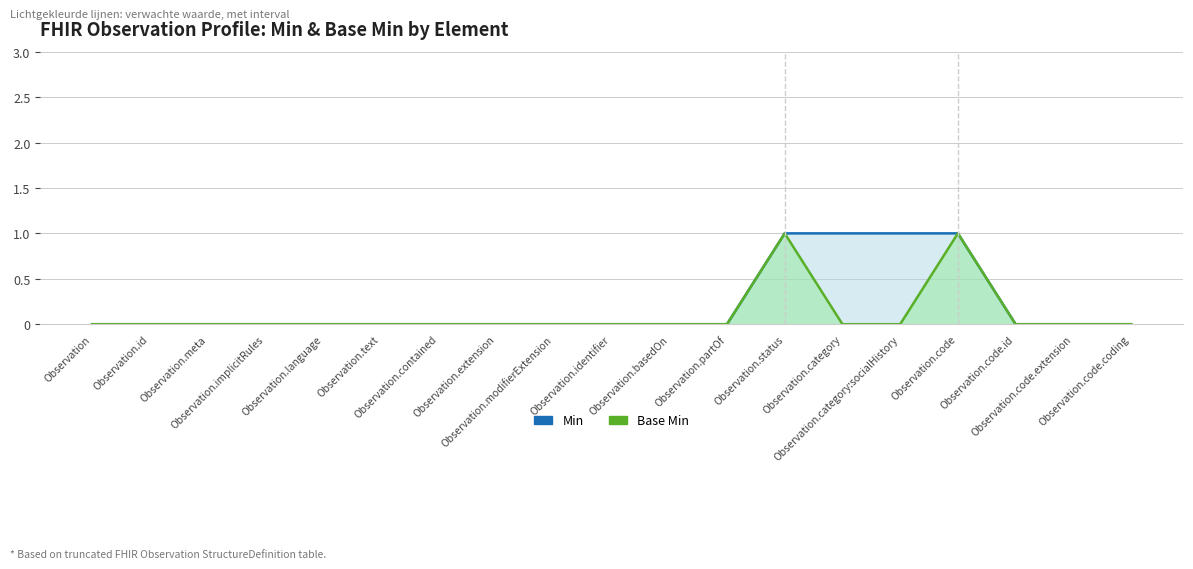

True or false: Base Min and Min cross at least once.

False